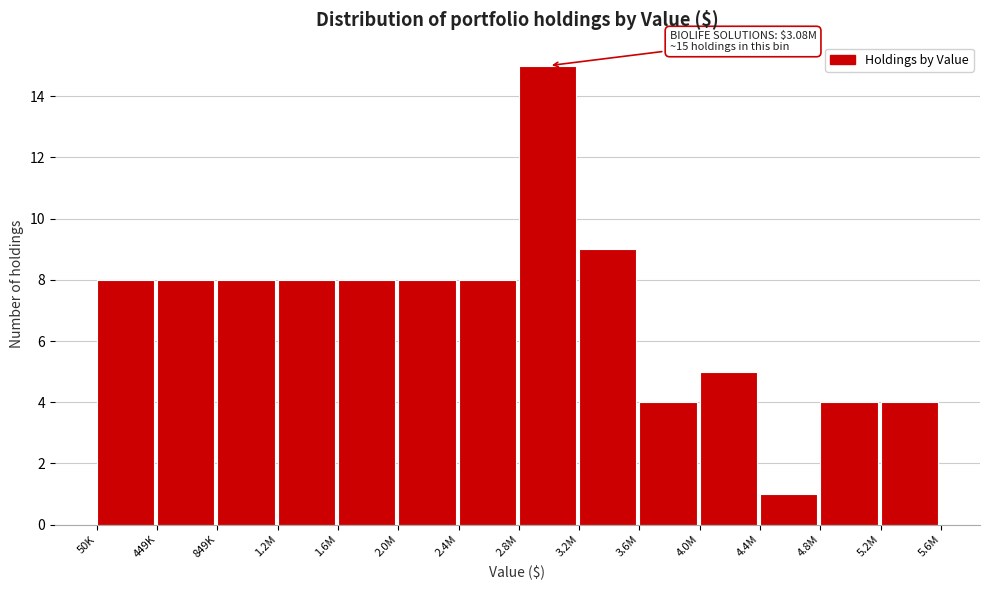

Reading right to left, what are all the values shown in this chart?

5.2M=4	4.8M=4	4.4M=1	4.0M=5	3.6M=4	3.2M=9	2.8M=15	2.4M=8	2.0M=8	1.6M=8	1.2M=8	849K=8	449K=8	50K=8